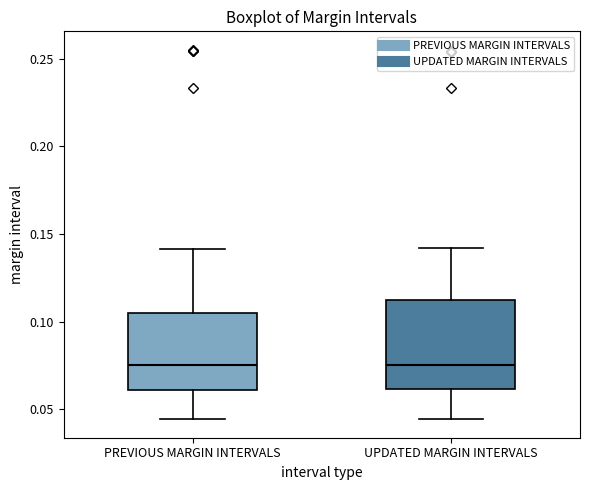

Reading left to right, read every box against the y-axis: the position of its median line, the range the box covers, and the ends of its whiskers. The values are not printed on the chart, so give them approximately, as read against the axis.

PREVIOUS MARGIN INTERVALS: median 0.075, box 0.060 to 0.105, whiskers 0.045 to 0.140
UPDATED MARGIN INTERVALS: median 0.075, box 0.060 to 0.115, whiskers 0.045 to 0.140